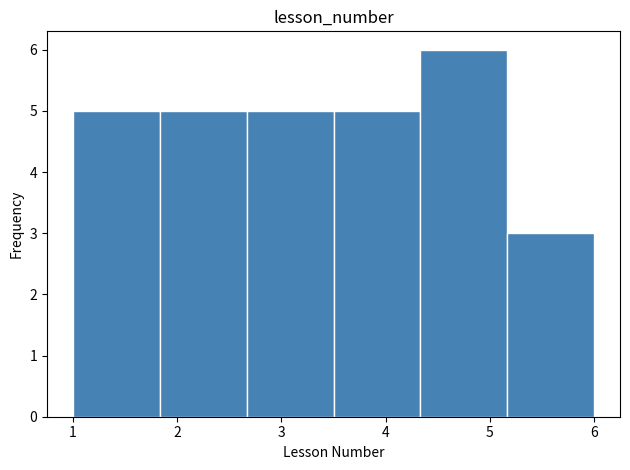

What is the height of the bar covering 1.0 to 1.8 on the x-axis? Neither the bar edges nor the heights are printed on the chart, so give them approximately, as read against the axes.

5